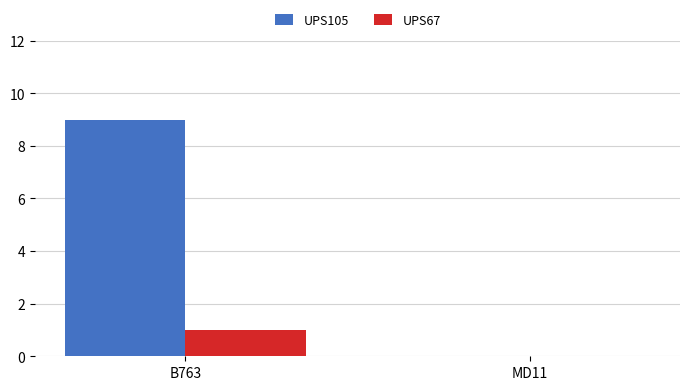

How many categories are shown in the chart?

2